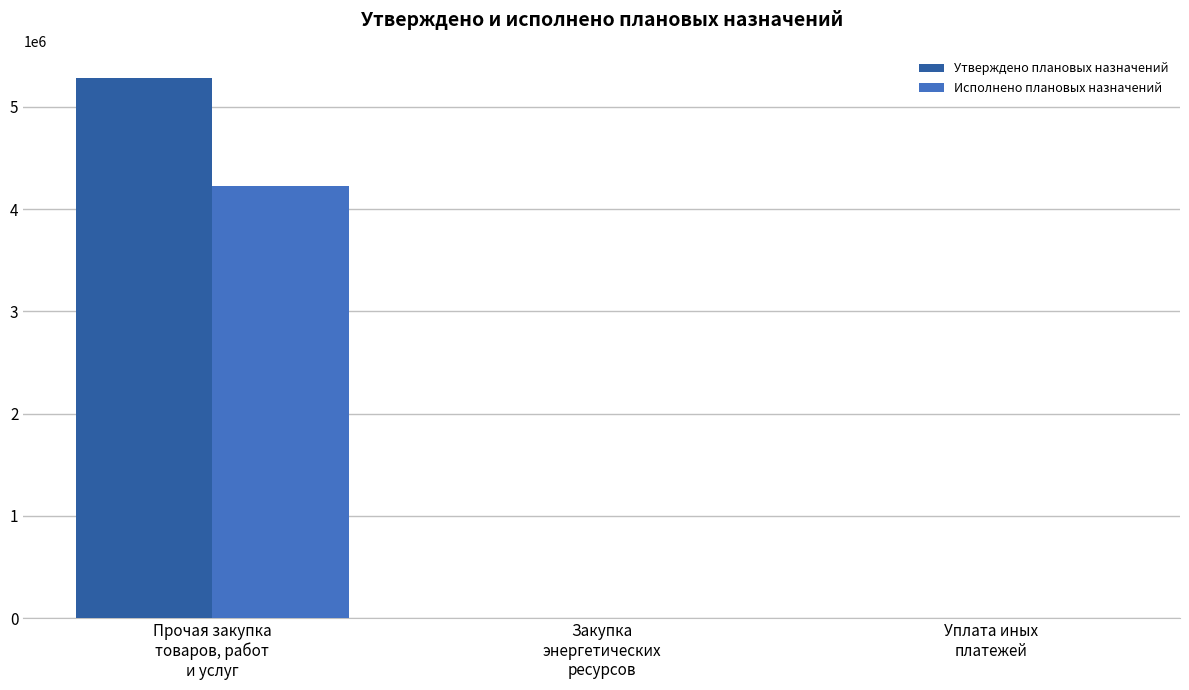

The value of Утверждено плановых назначений at Прочая закупка
товаров, работ
и услуг is 9236362.5. True or false?

False